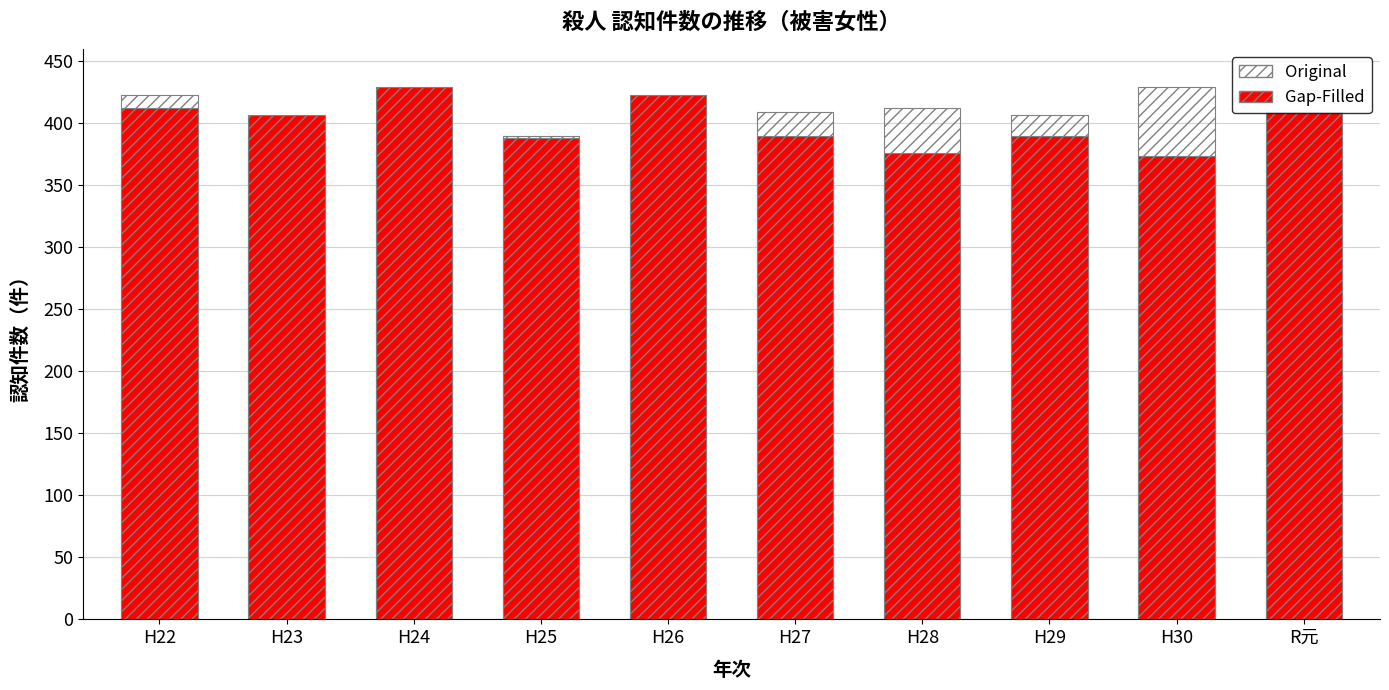

Does the chart contain any negative values?

No